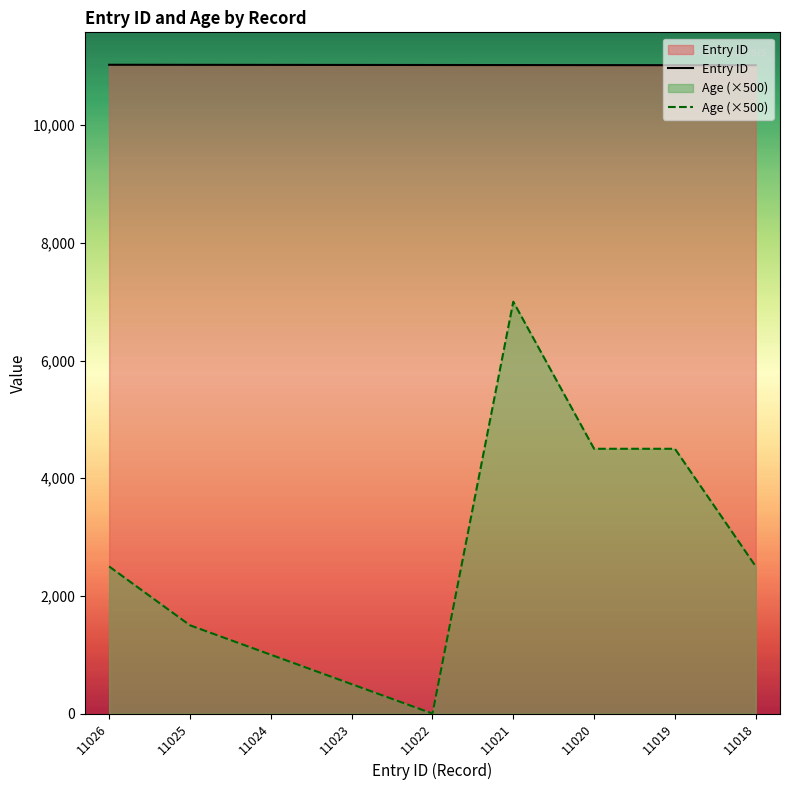

True or false: Entry ID has more than 0 points higher than both neighbors.

False